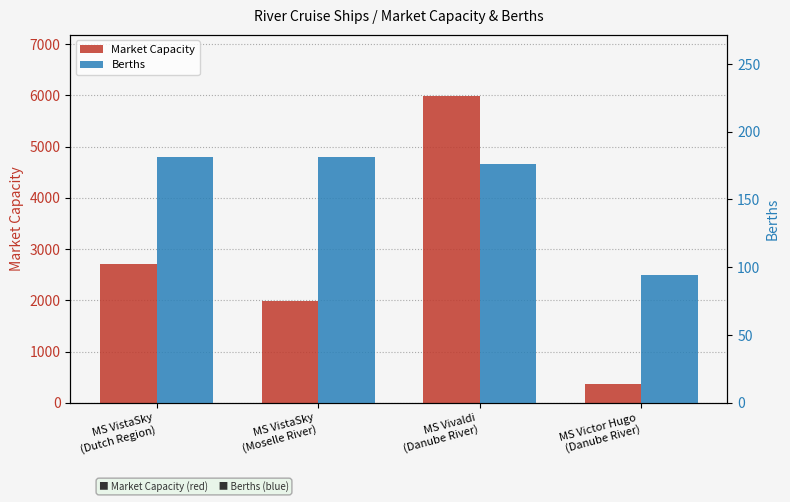

What value does the Market Capacity series have at MS Vivaldi
(Danube River)?

5984